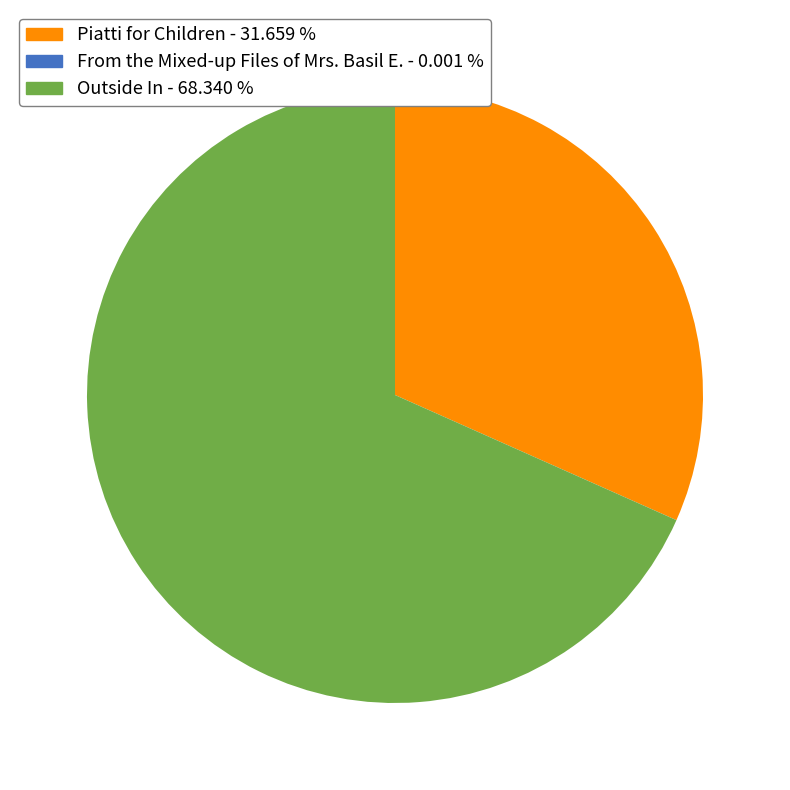

Do Piatti for Children and Outside In together represent more than half of the pie?

Yes